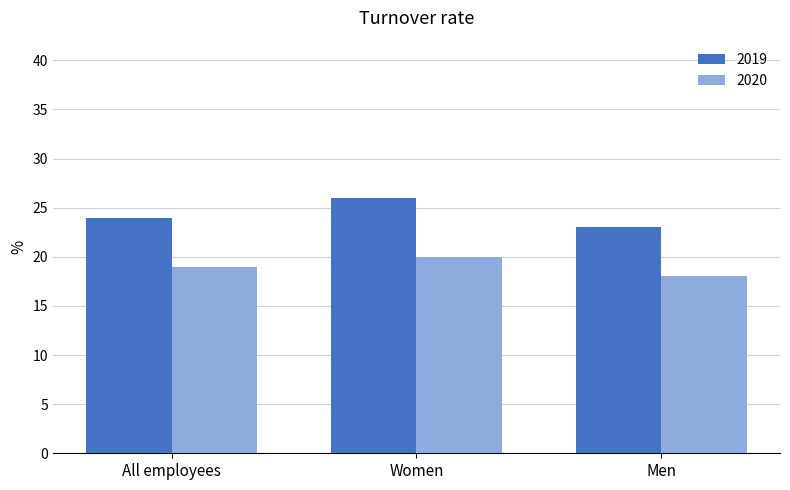

What is the total value across all series at All employees?

43